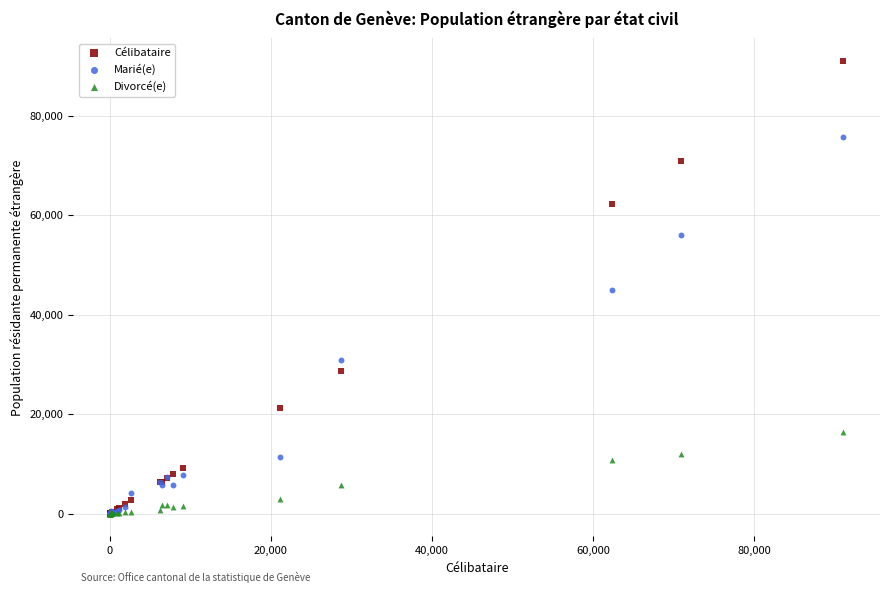

What are all the series names shown in the legend?

Célibataire, Marié(e), Divorcé(e)